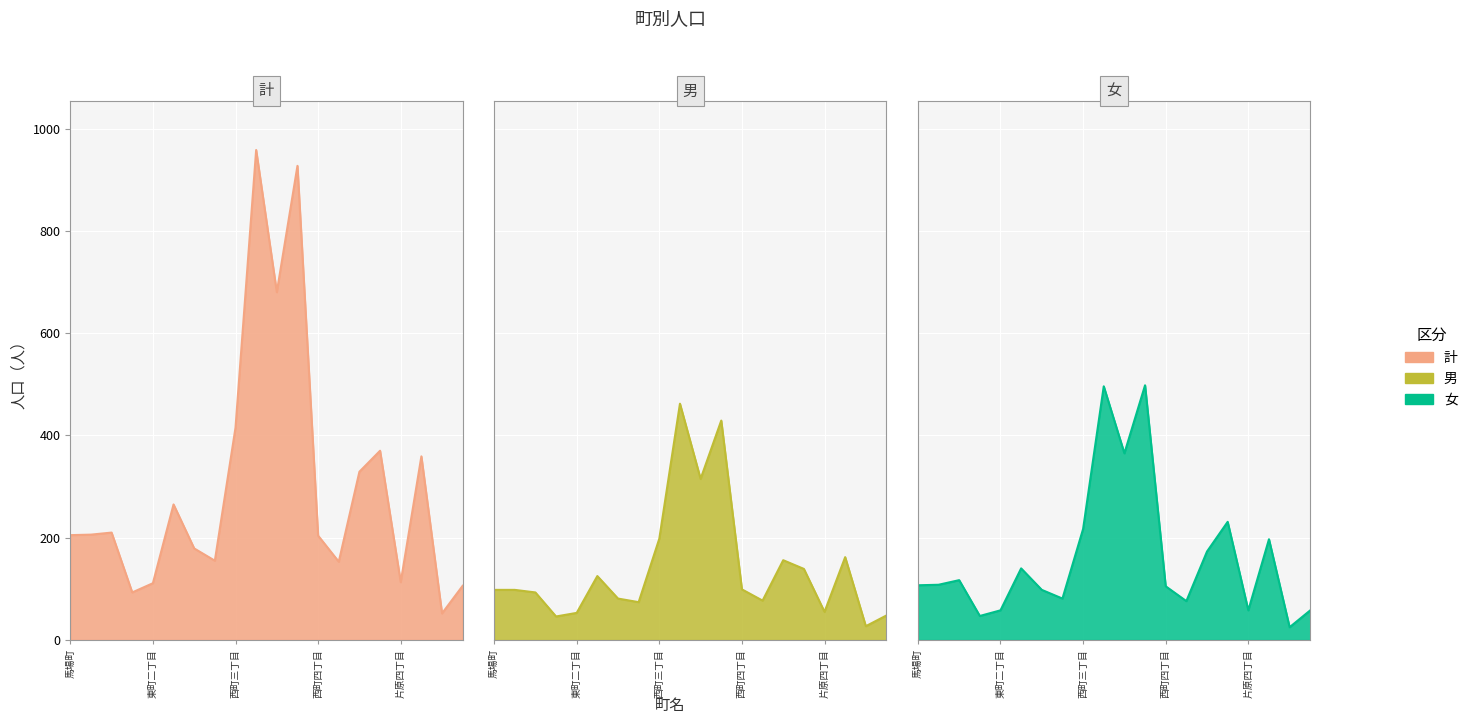

Reading right to left, extract all data points from this chart.

計: 106	52	359	113	370	329	153	204	927	680	958	415	155	179	265	111	93	210	206	205
男: 48	27	162	55	139	156	77	99	429	315	462	198	74	81	125	53	46	93	98	98
女: 58	25	197	58	231	173	76	105	498	365	496	217	81	98	140	58	47	117	108	107